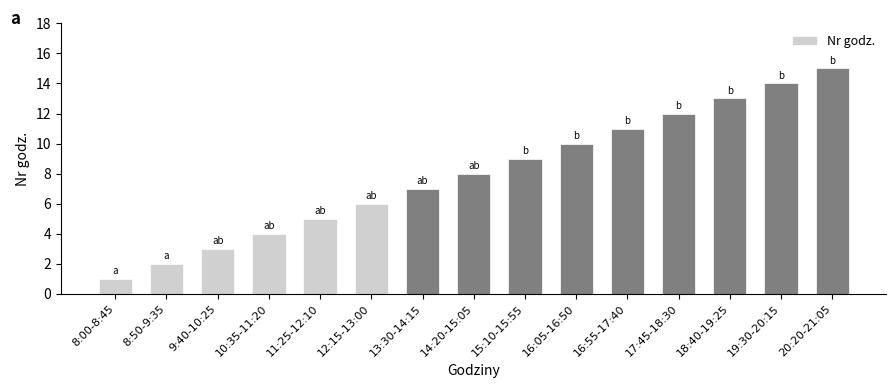

What is the label of the 6th bar from the right?

16:05-16:50